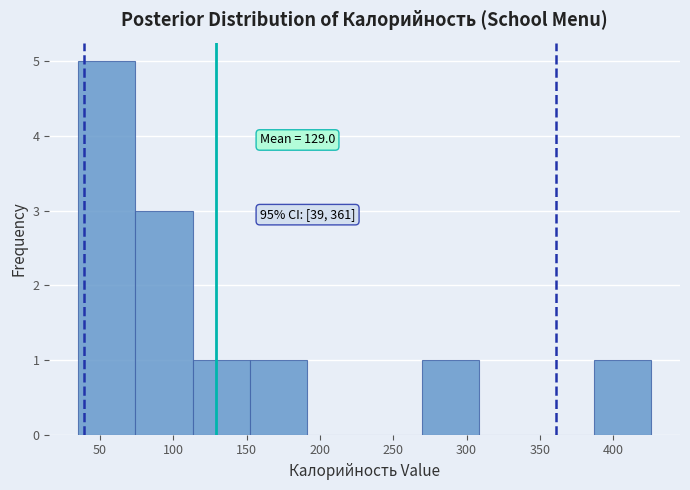

Over which range of the x-axis is the bar tallest?

35 to 75